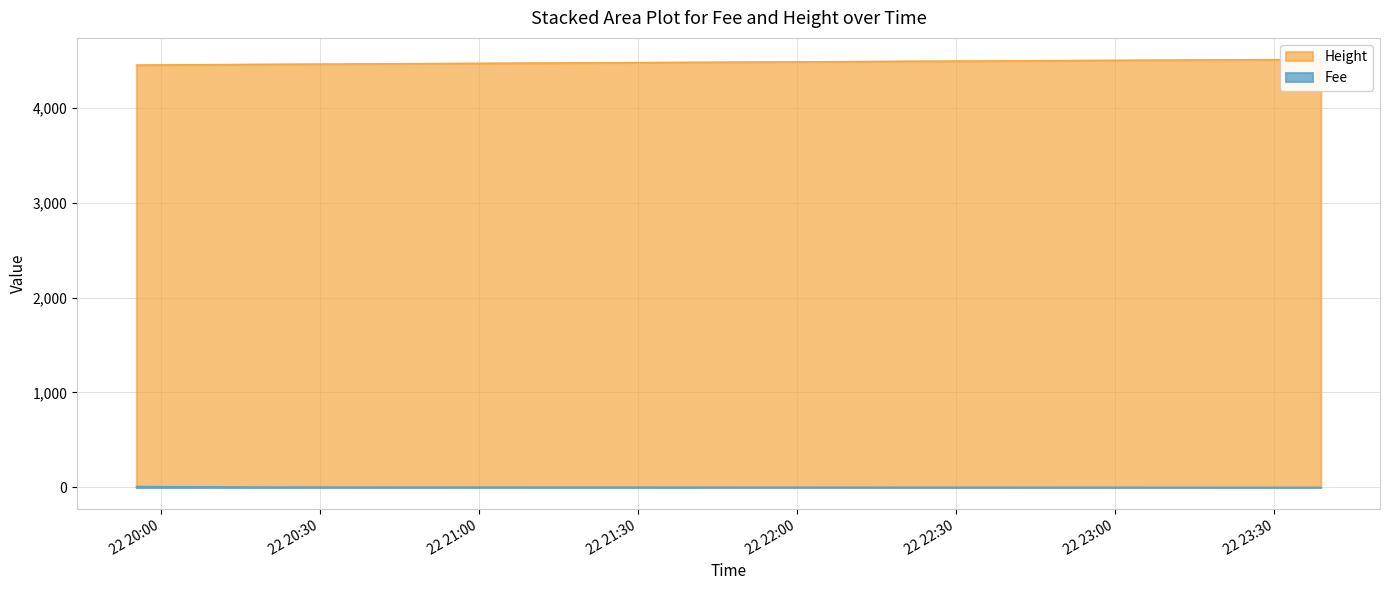

How many lines are shown in the chart?

2